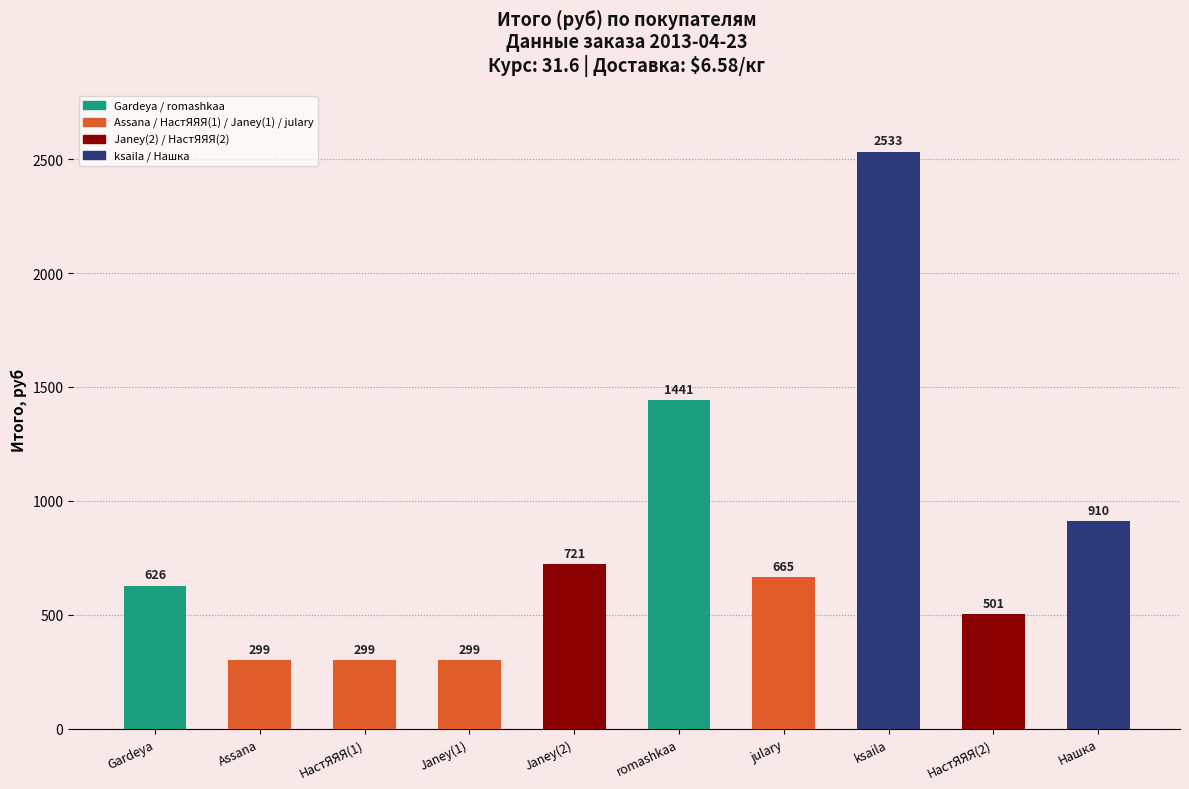

The julary series shows 221.2 at julary. True or false?

False